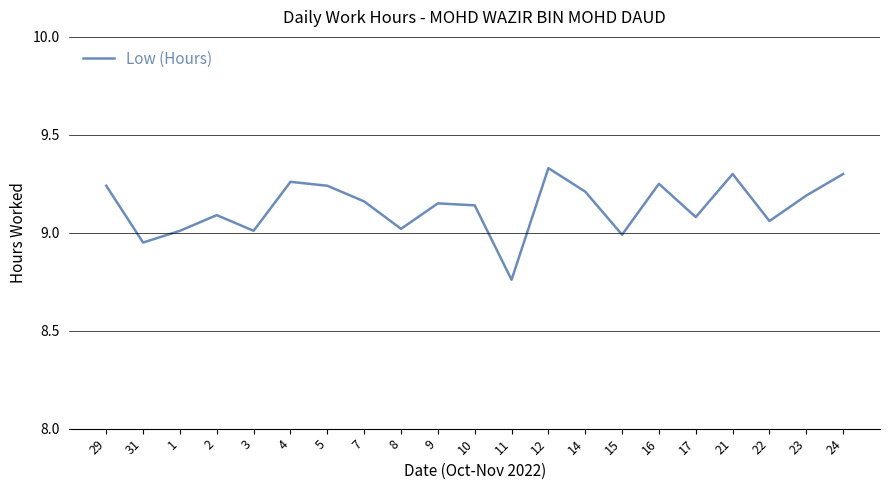

Is it true that the value at 31 is 3.8?

False